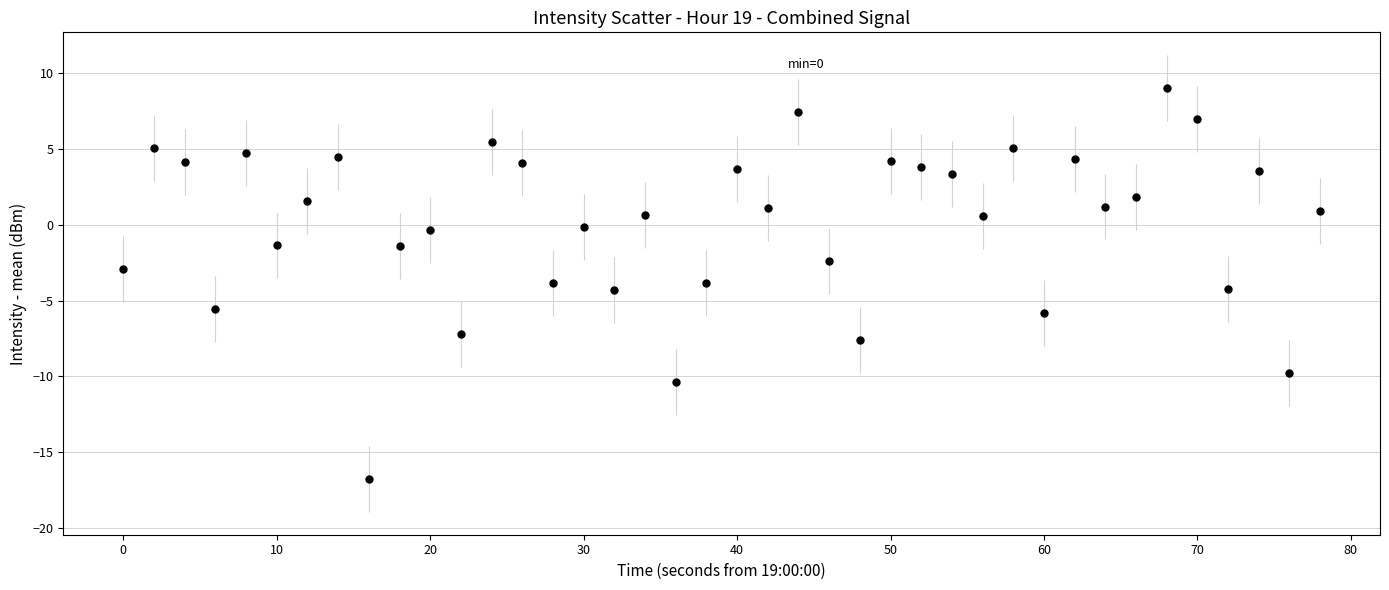

What is the range of Y values (max minus min)?

25.8